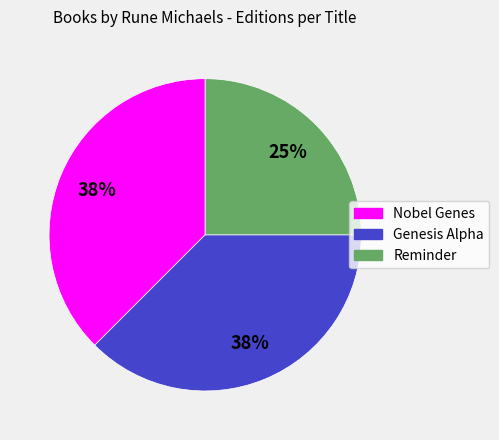

To the nearest percent, what is the average slice percentage?

33%